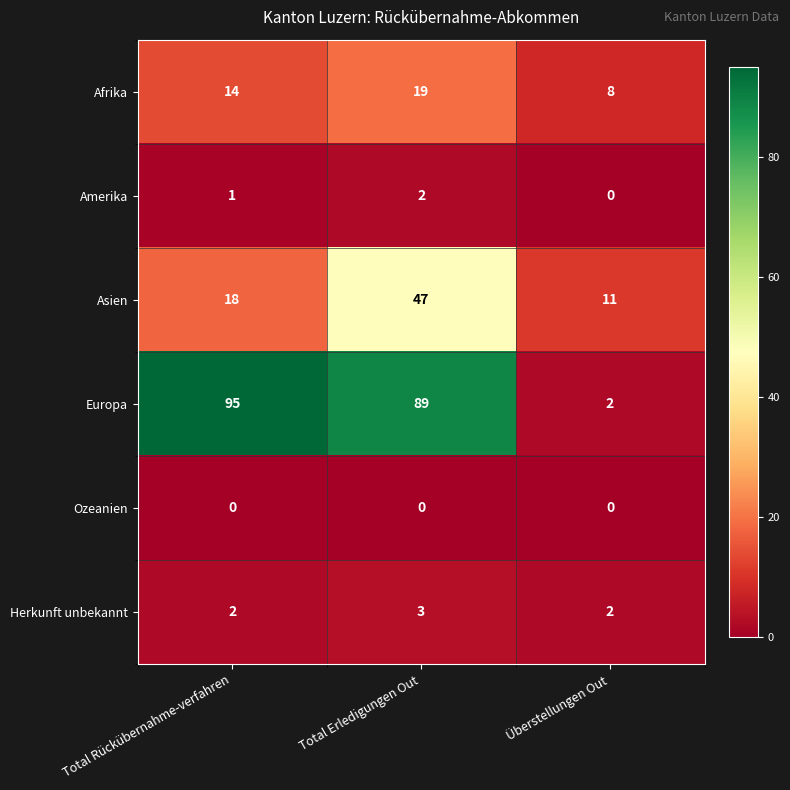

Reading left to right, extract all data points from this chart.

Afrika: 14	19	8
Amerika: 1	2	0
Asien: 18	47	11
Europa: 95	89	2
Ozeanien: 0	0	0
Herkunft unbekannt: 2	3	2